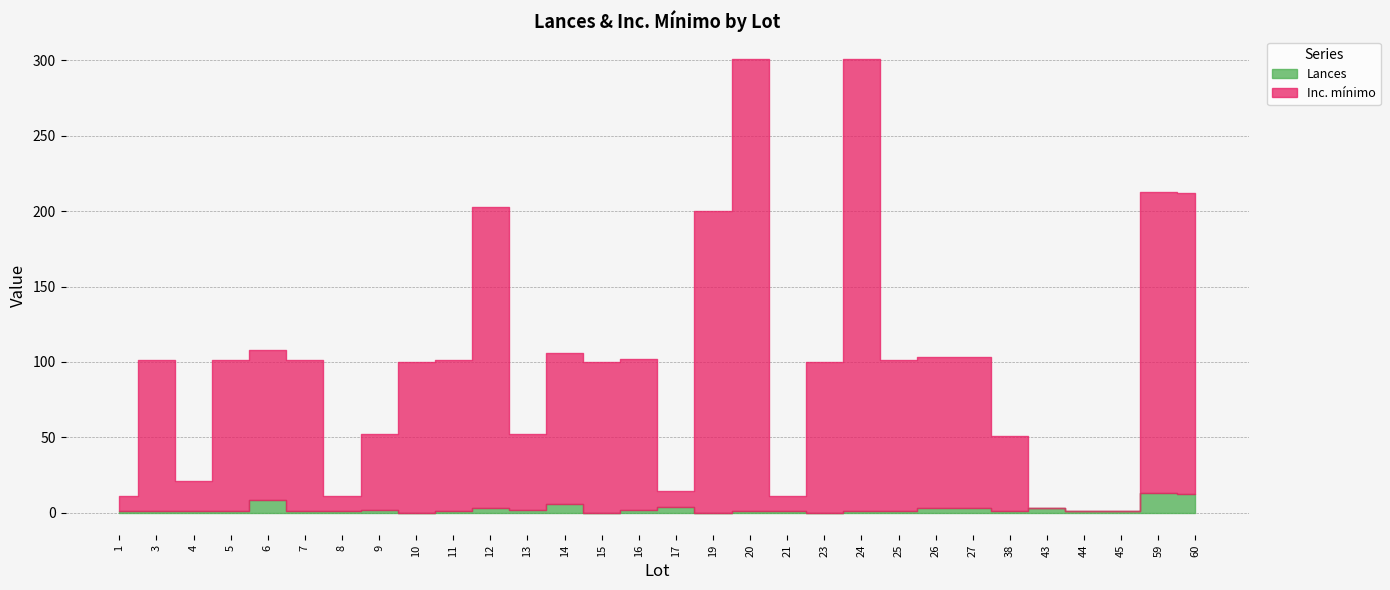

Is it true that Lances equals 6.6 at 60?

False